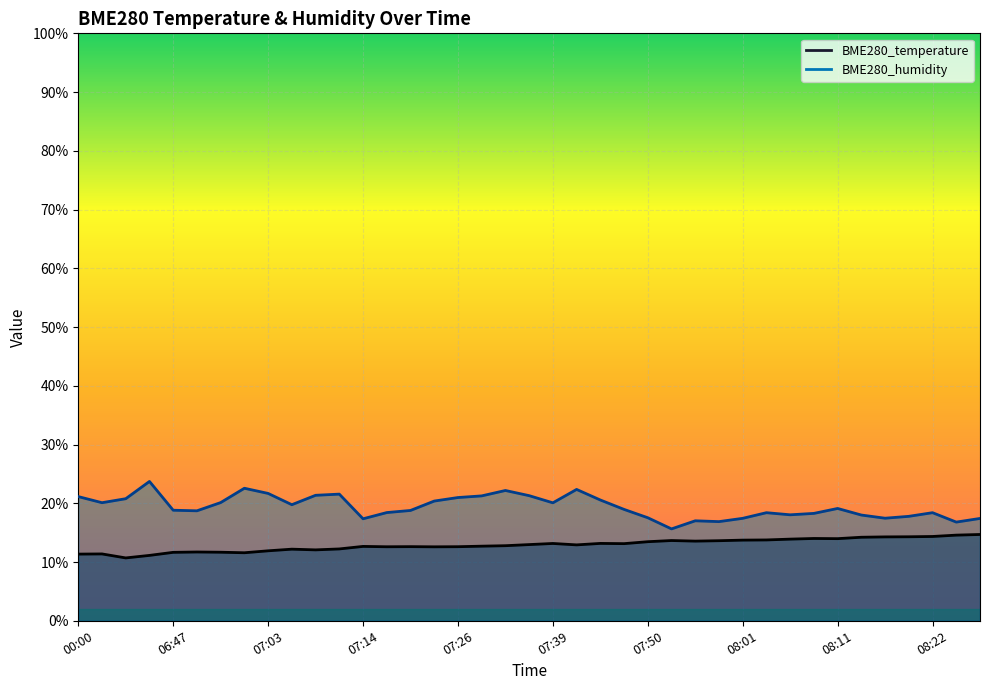

True or false: BME280_temperature and BME280_humidity intersect in this chart.

False